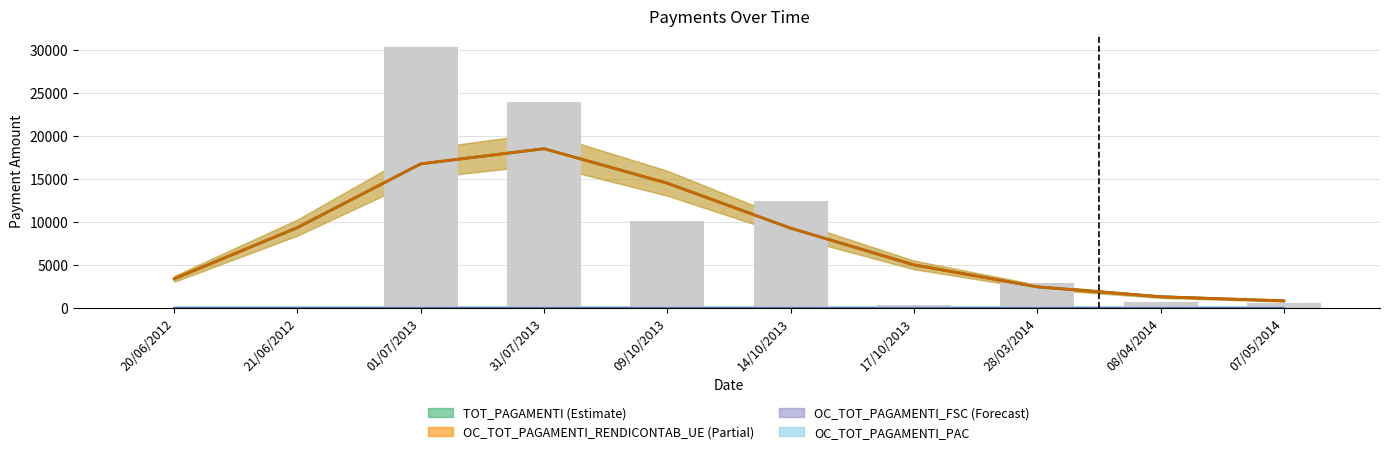

Which has a higher value, 17/10/2013 or 31/07/2013?

31/07/2013